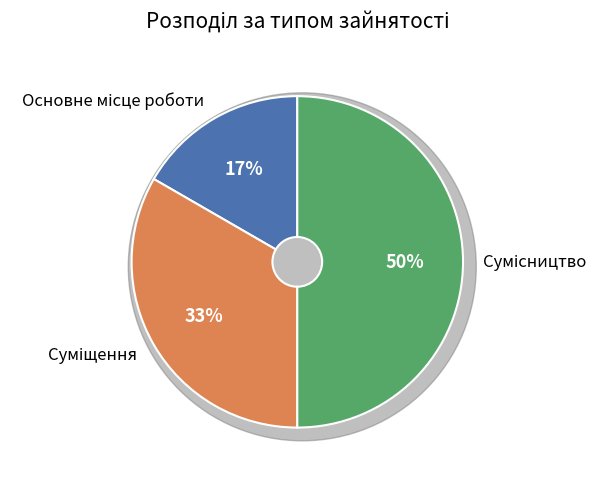

Is Основне місце роботи the majority of the pie?

No